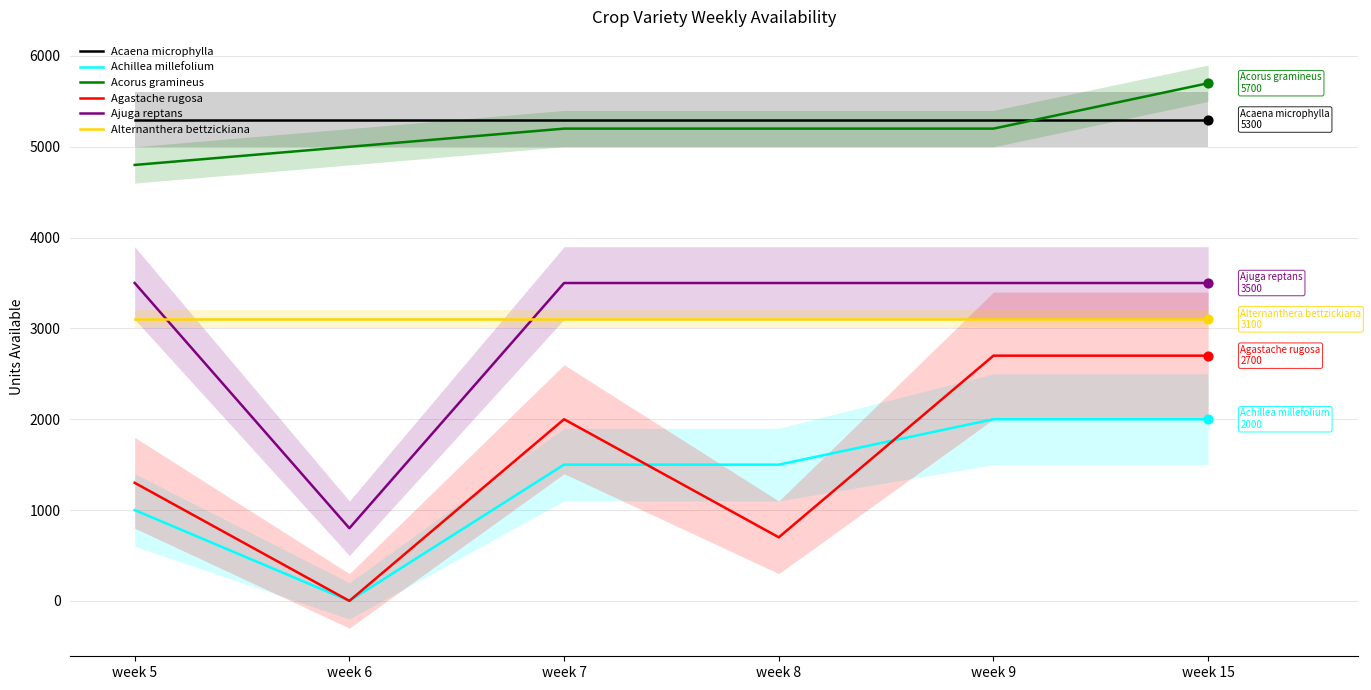

Is the value of Acaena microphylla at week 5 greater than the value of Alternanthera bettzickiana at week 7?

Yes